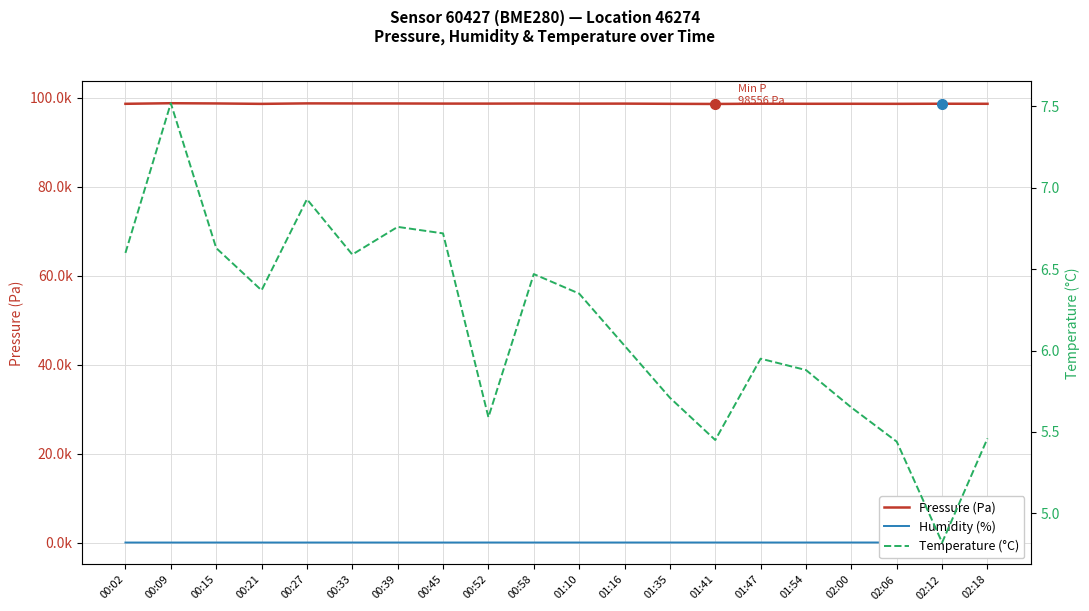

True or false: Pressure (Pa) and Humidity (%) cross at least once.

False